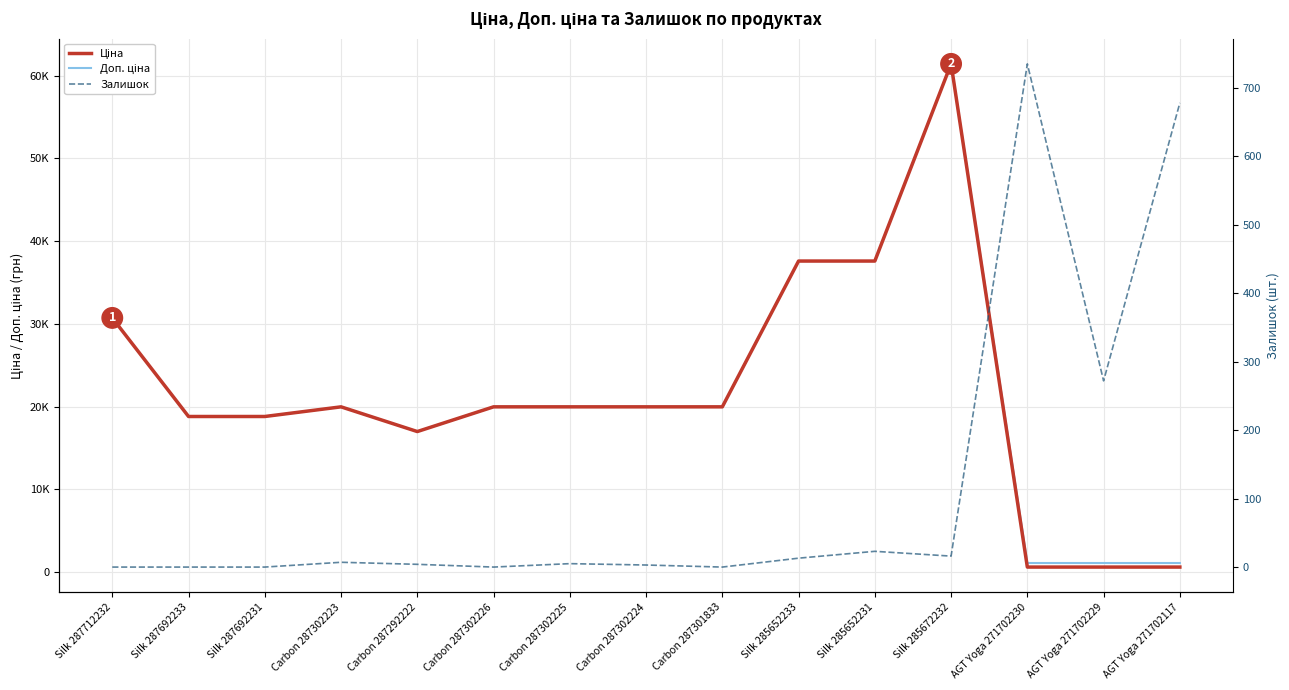

Is this an area chart (filled region under the line)?

No